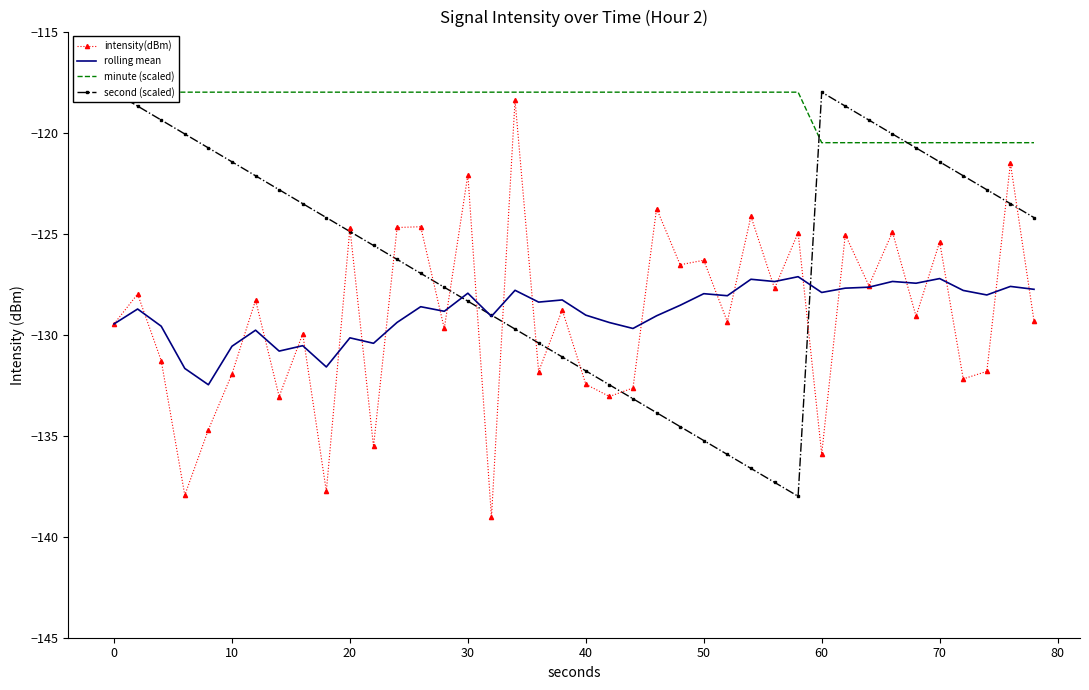

What is the lowest value of the rolling mean series?

-132.5